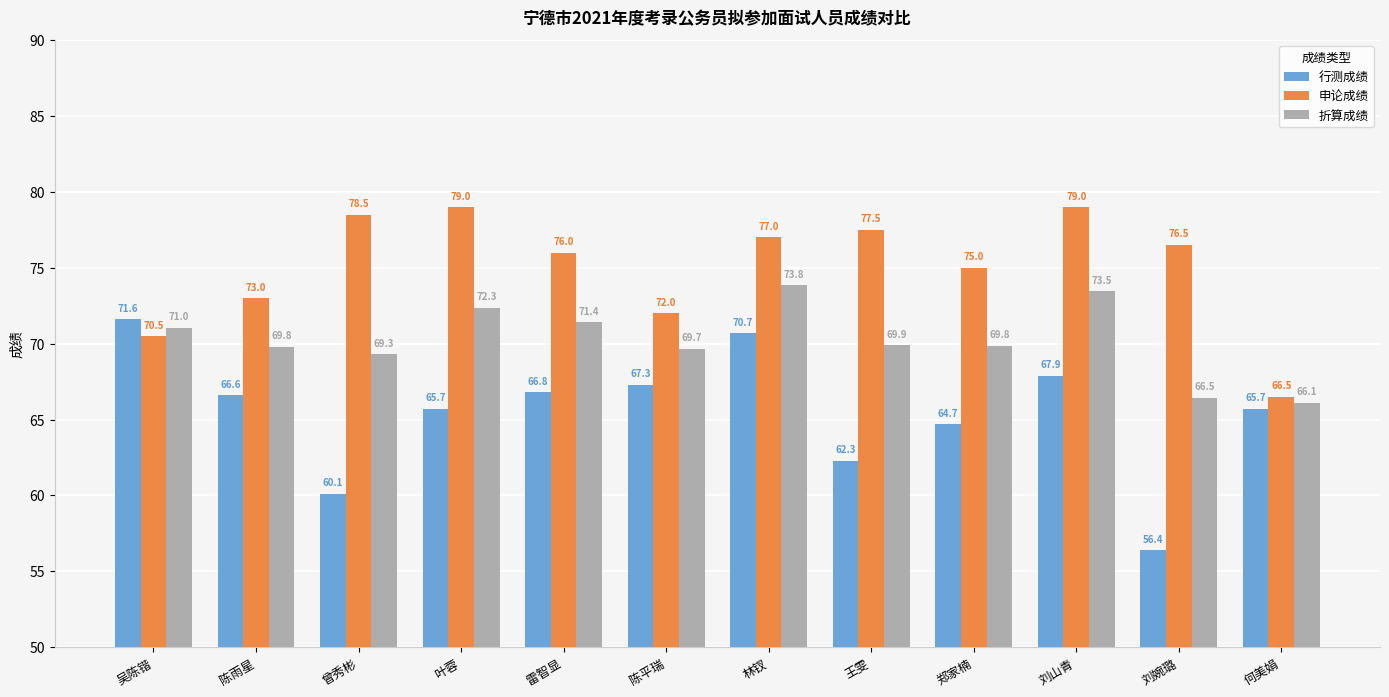

How many data points does each series have?

12